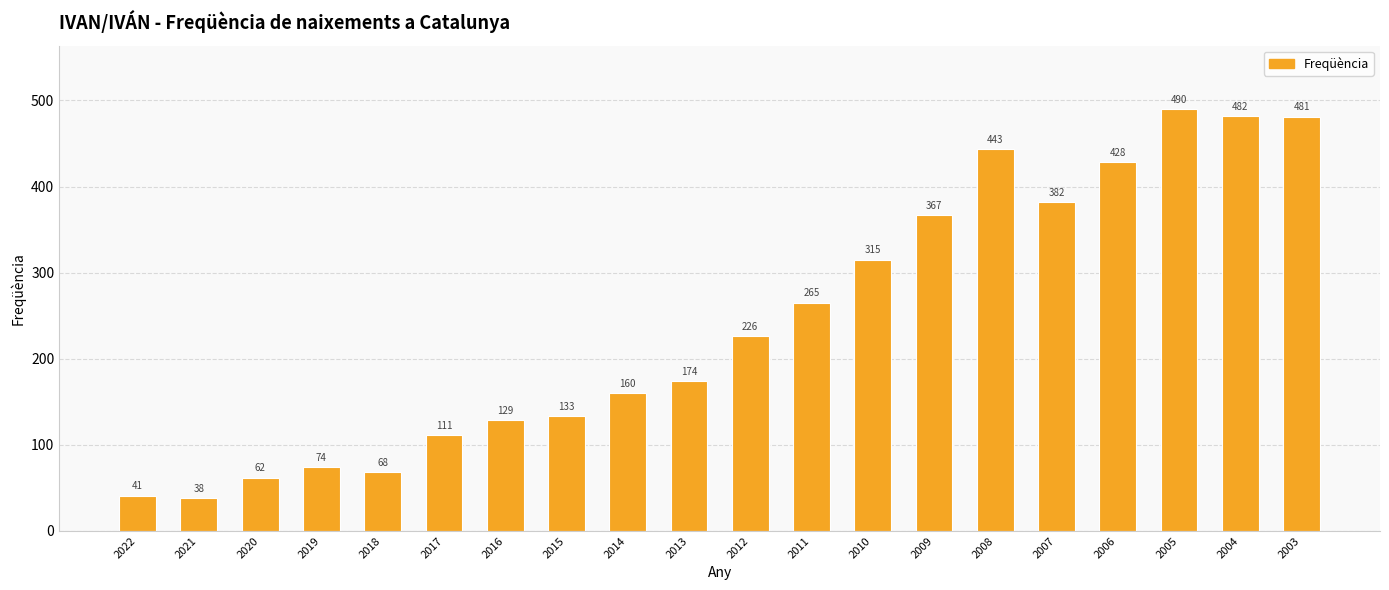

At which label is the value closest to 264?

2011